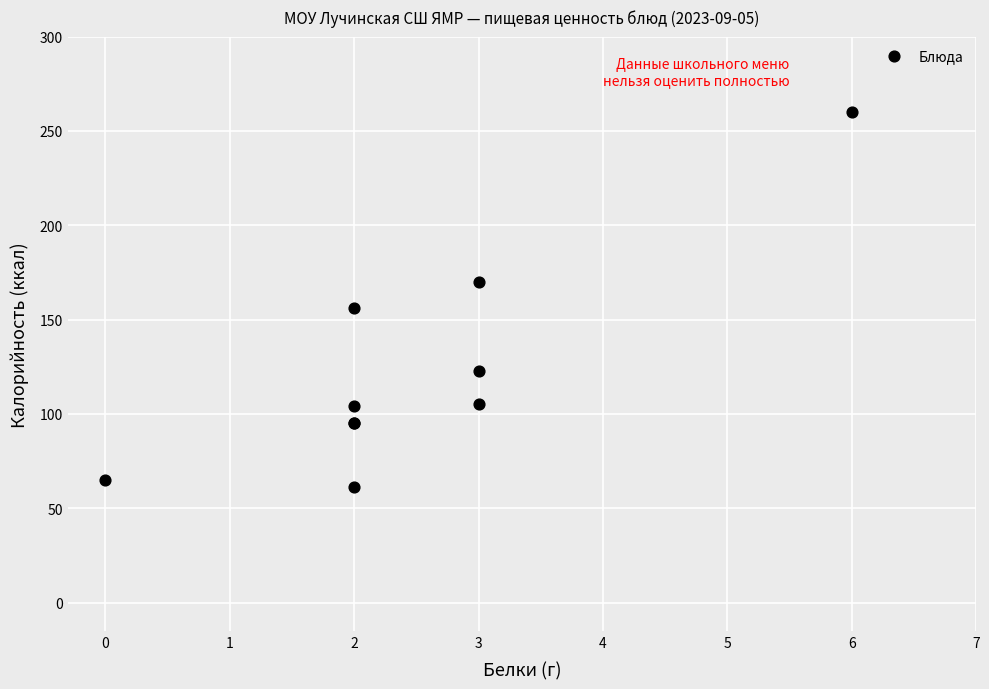

What Y value in the scatter plot is closest to 160?

156